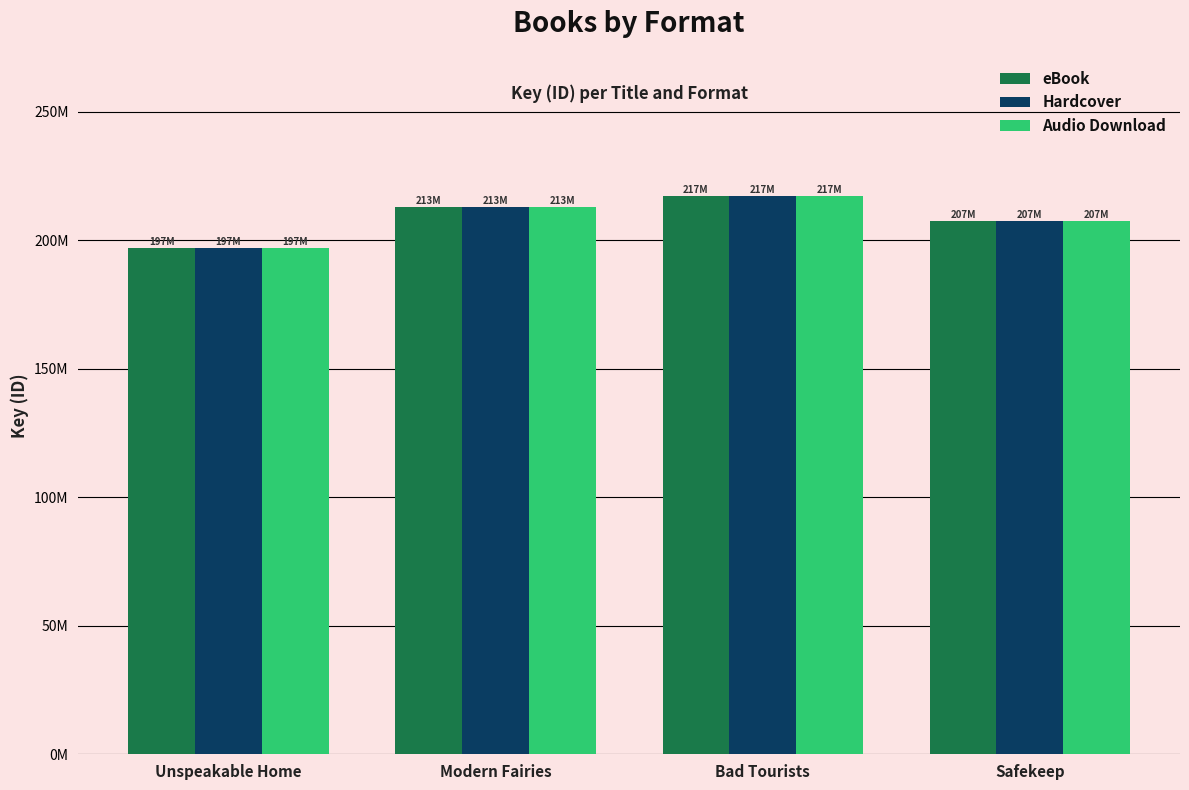

Where does the Hardcover series first go above 212895412?

Bad Tourists